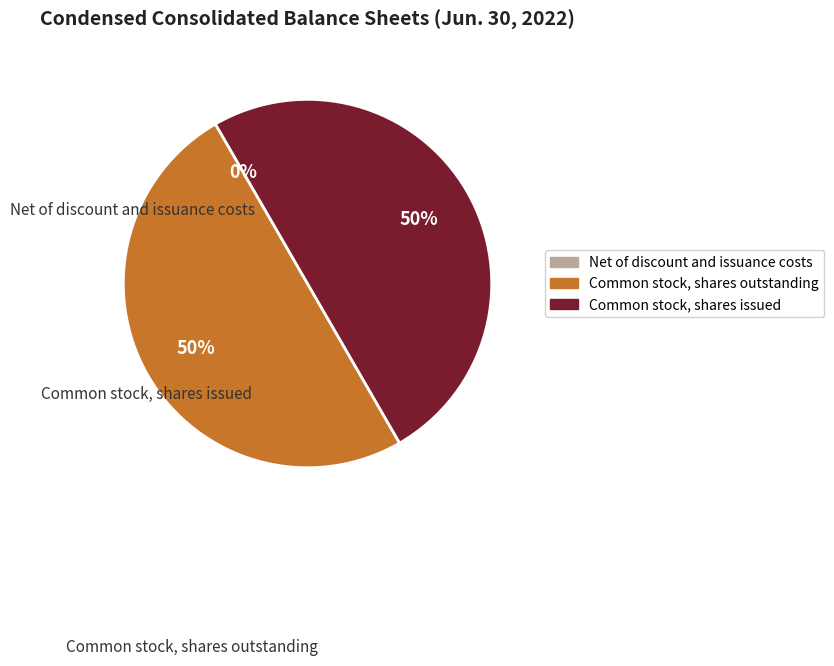

True or false: Common stock, shares issued accounts for 50% of the total.

True